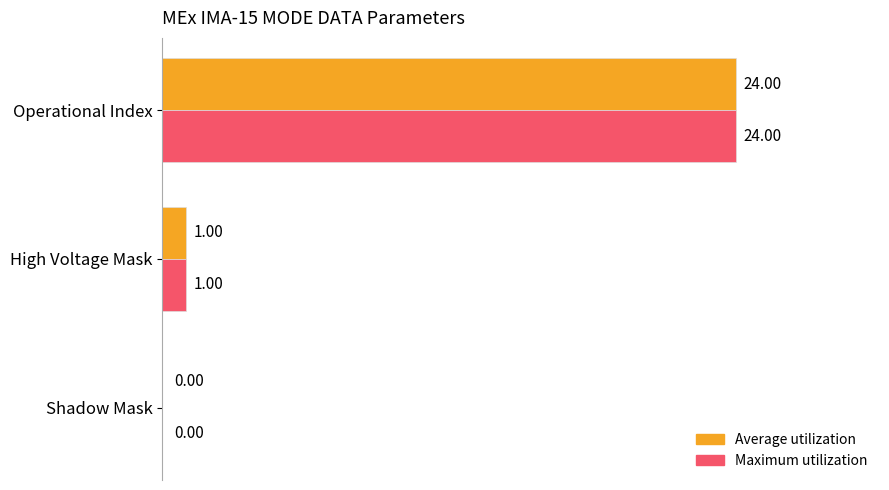

At which category is the sum across all series the highest?

Operational Index